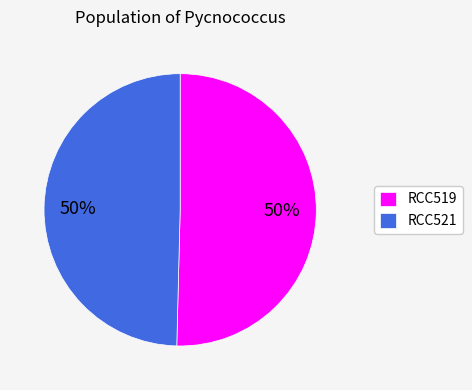

Is it true that RCC521 is 50% of the pie?

True